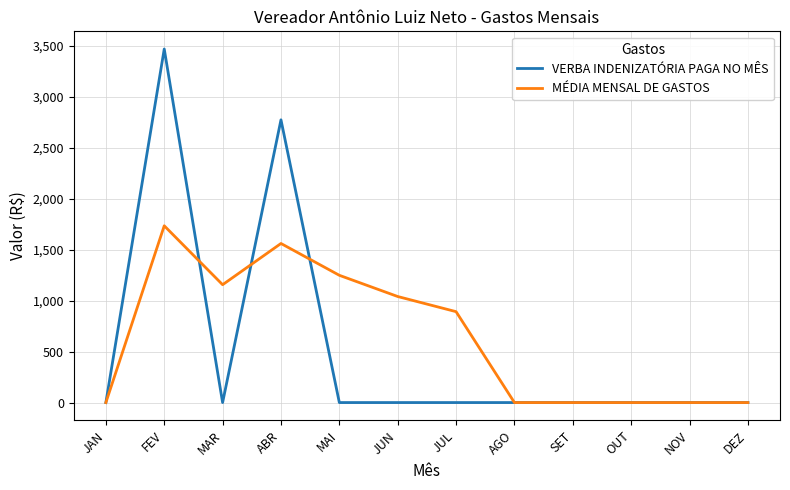

How many series are shown in this chart?

2